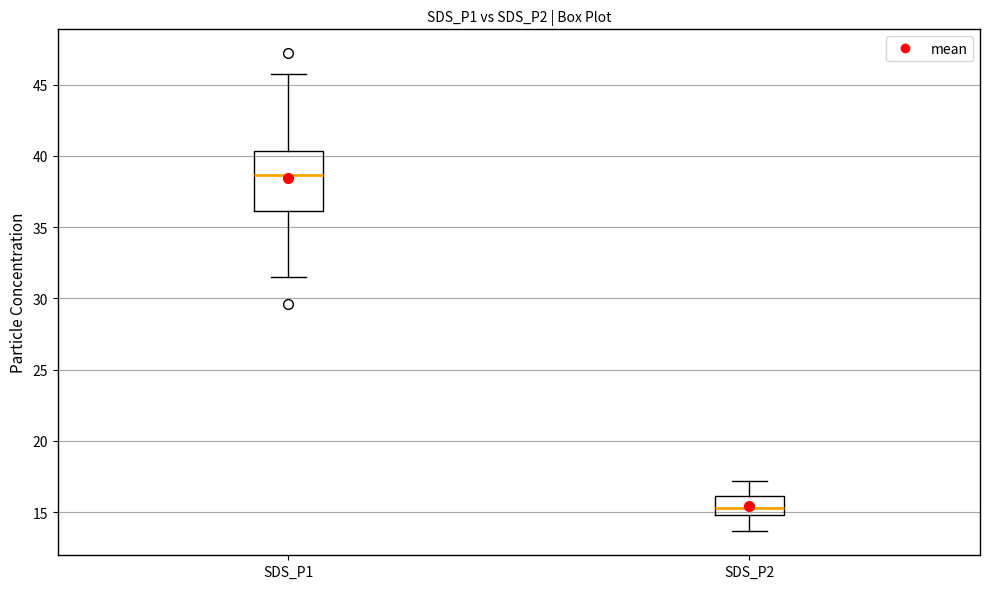

Reading left to right, transcribe this box plot: for each box, give where its median line is, the range the box spans, and where its two whiskers end, as read against the y-axis. The values are not printed on the chart, so give them approximately, as read against the axis.

SDS_P1: median 38.5, box 36.0 to 40.5, whiskers 31.5 to 46.0
SDS_P2: median 15.5, box 15.0 to 16.0, whiskers 13.5 to 17.0